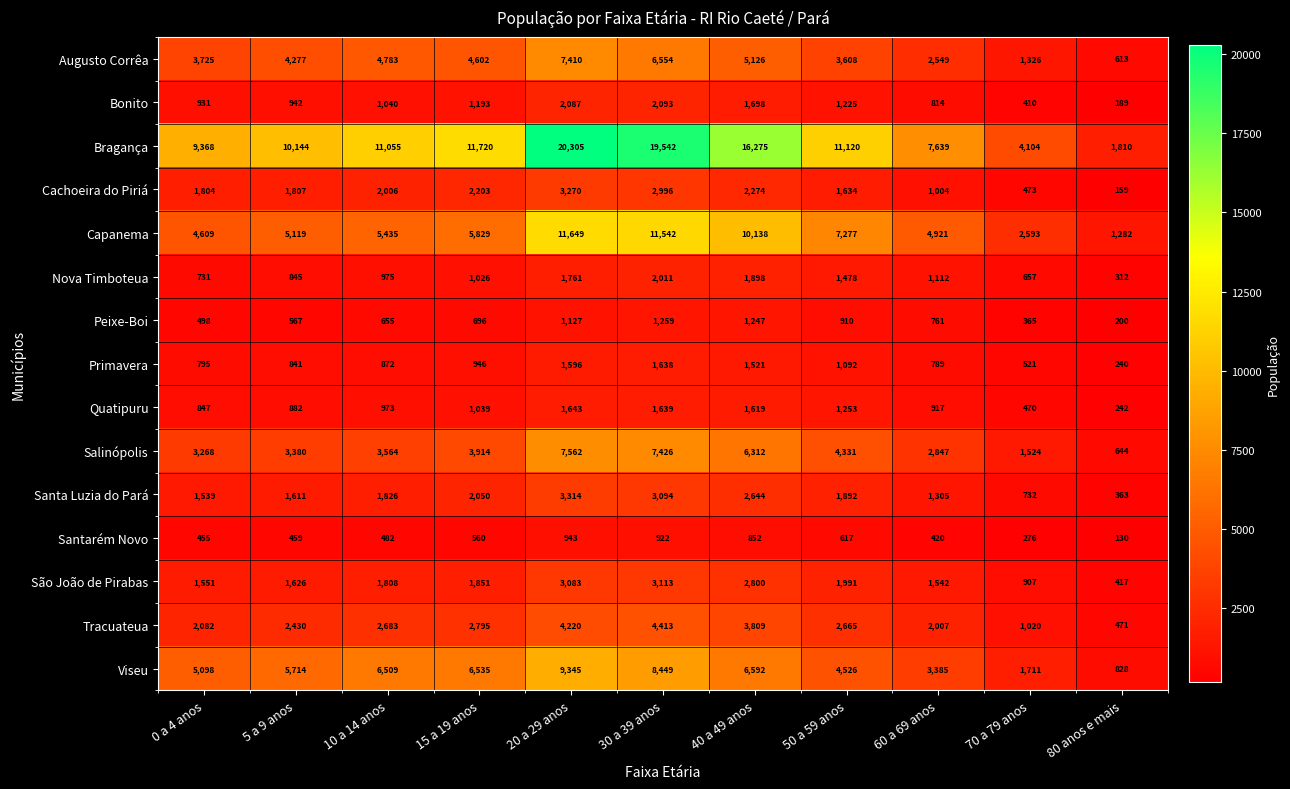

Which series has the largest range (max minus min)?

Bragança